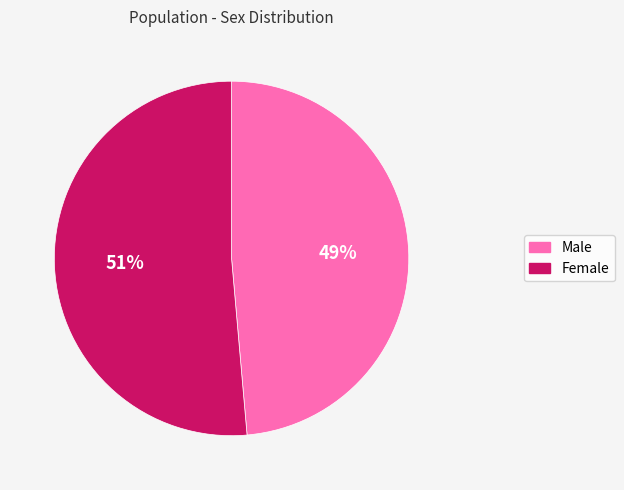

What is the largest slice in the pie chart?

Female